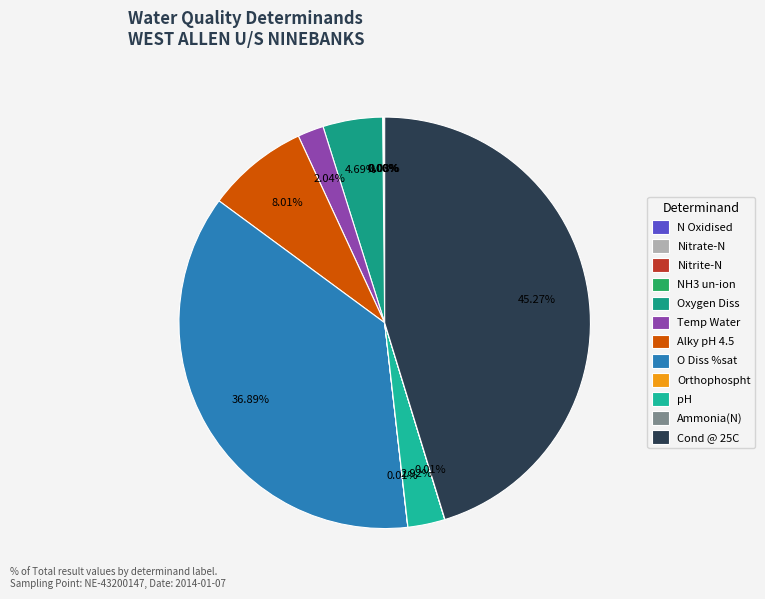

Which slice is the smallest?

NH3 un-ion